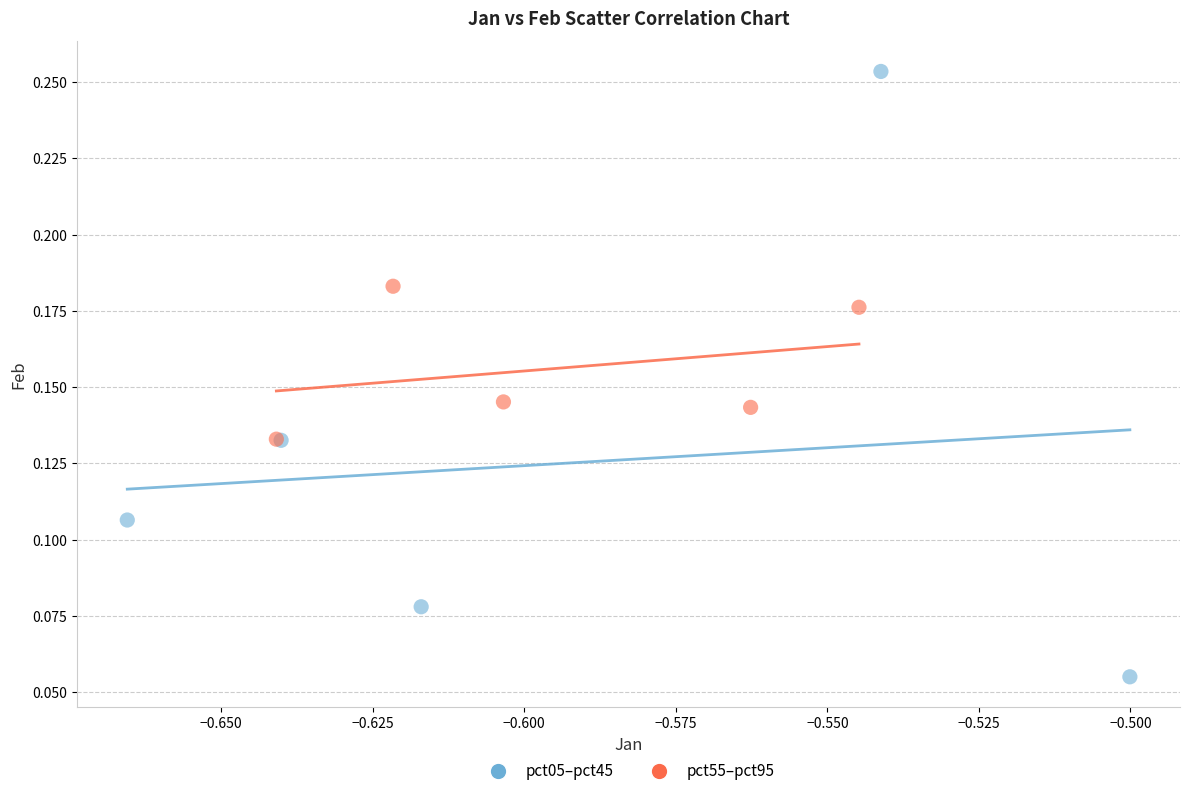

Which series reaches the minimum Y coordinate?

pct05–pct45